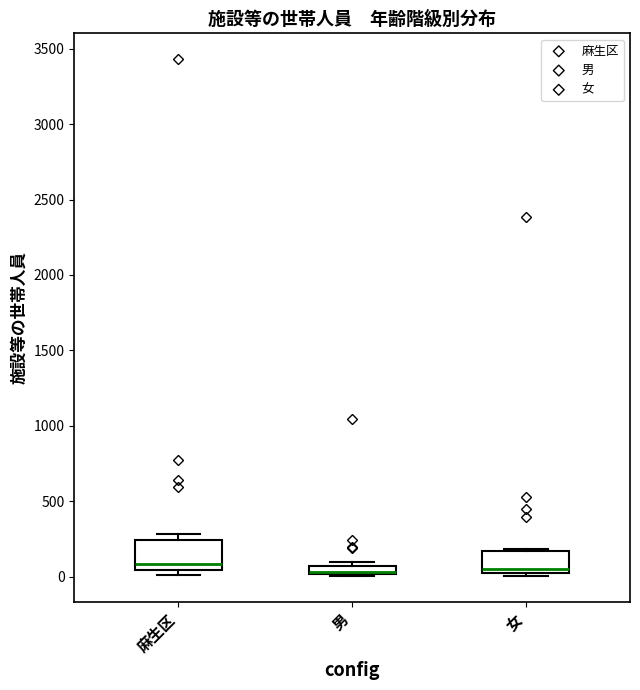

Which box is the tallest, from its lower edge to its upper edge?

麻生区